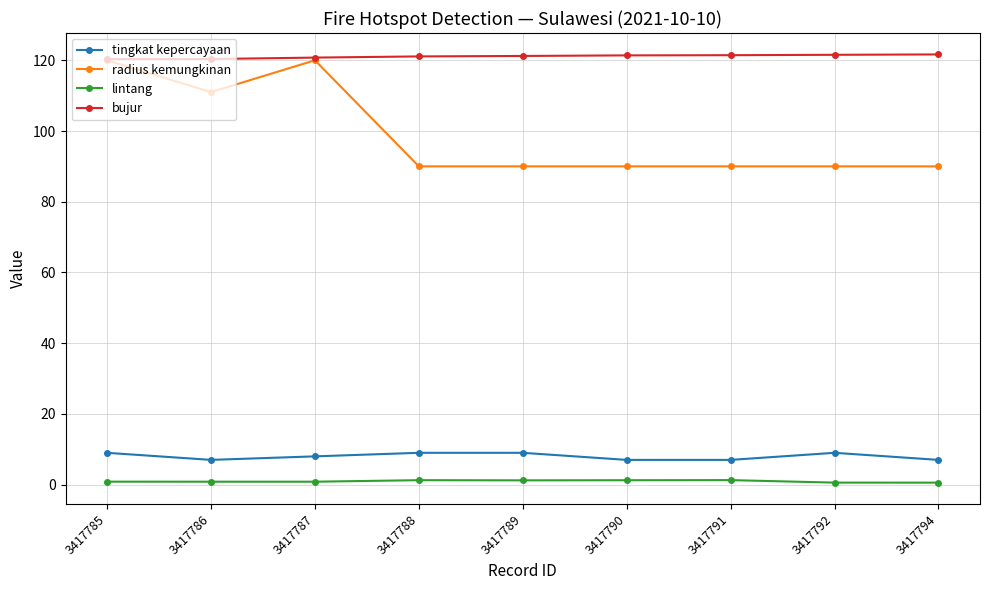

How many lines are shown in the chart?

4